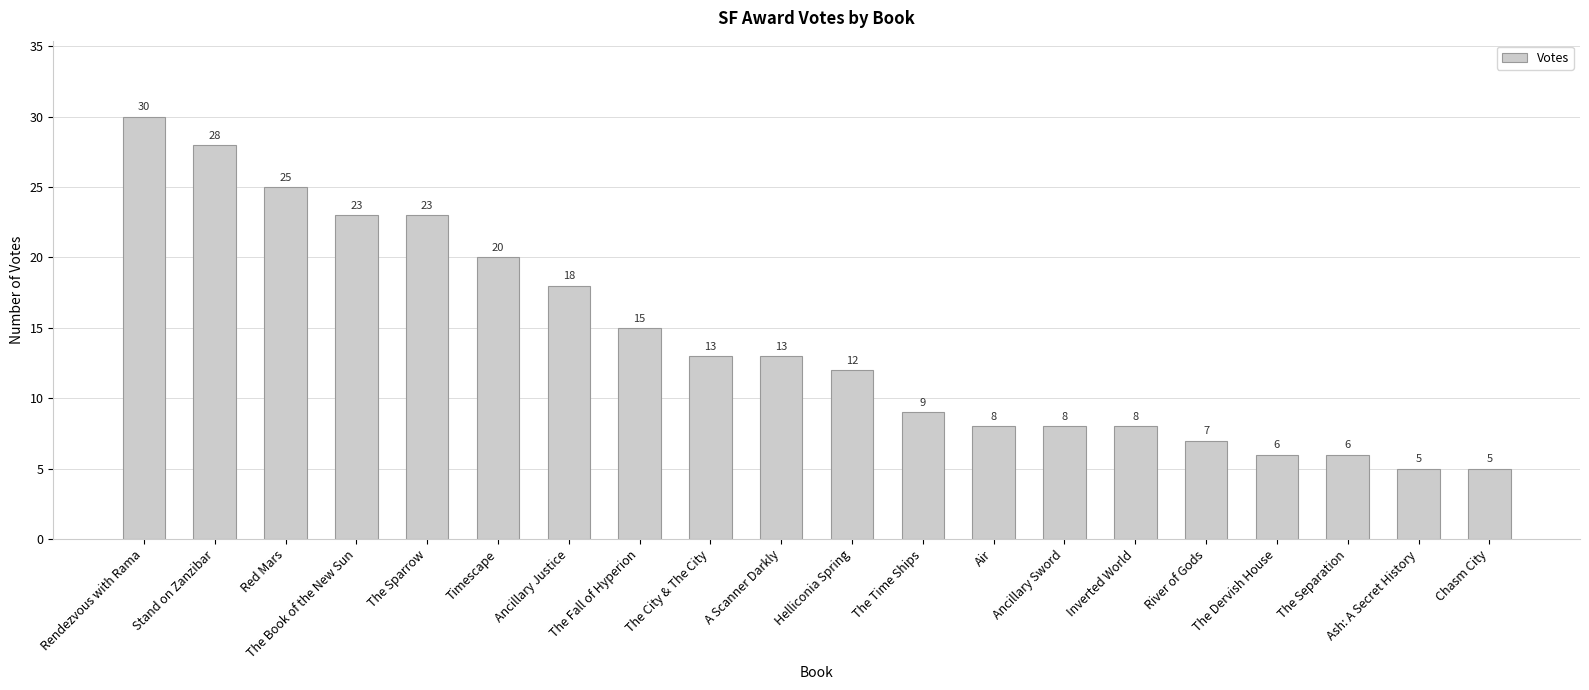

How many distinct data groups are displayed?

1